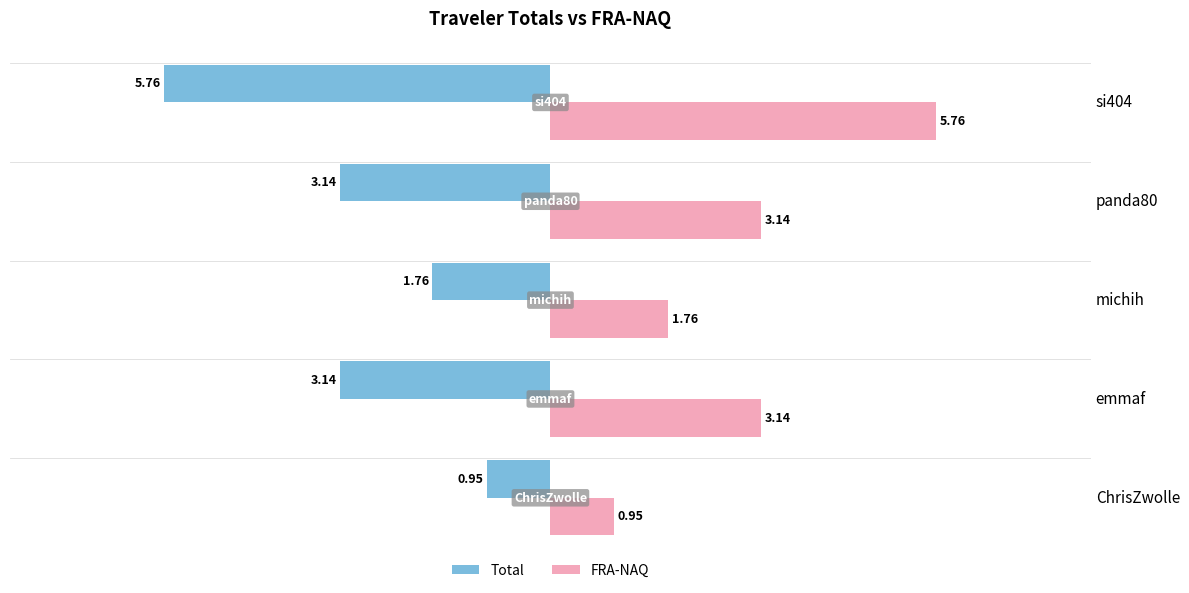

At which label does FRA-NAQ reach its minimum?

ChrisZwolle